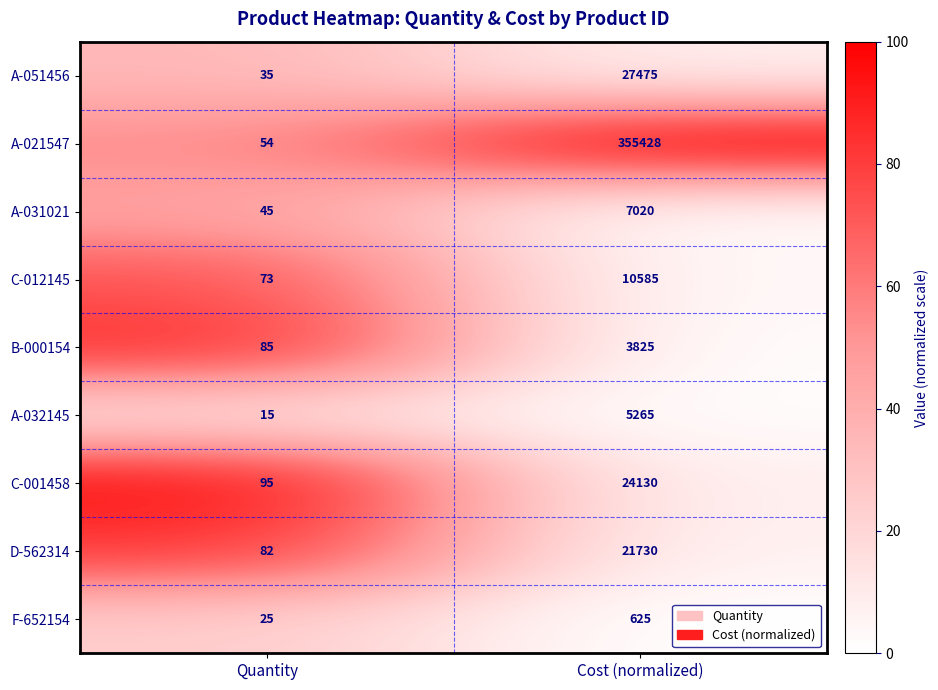

Rank the series at Cost (normalized) from highest to lowest value.

A-021547, A-051456, C-001458, D-562314, C-012145, A-031021, A-032145, B-000154, F-652154